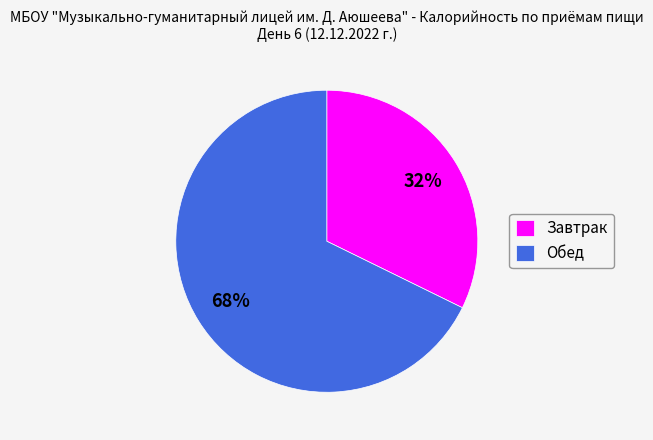

Approximately how many times larger is the value at Завтрак compared to Обед?

0.5